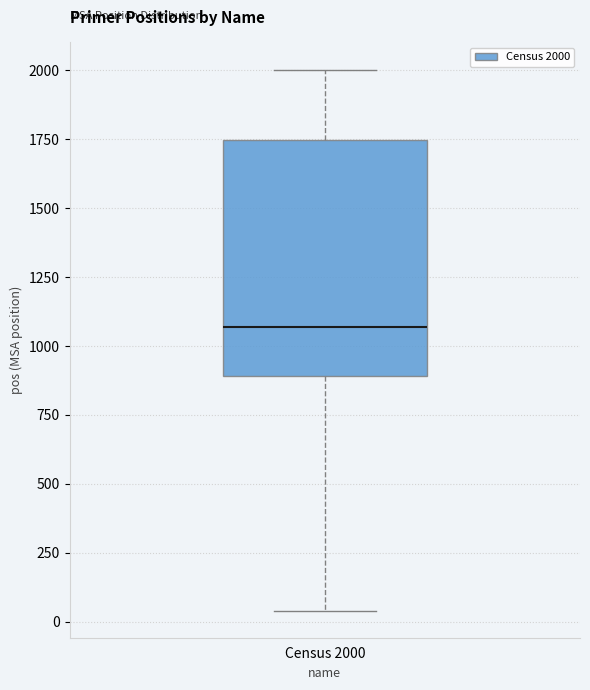

Where is the upper edge of the box for Census 2000 on the y-axis? The values are not printed on the chart, so give them approximately, as read against the axis.

1750